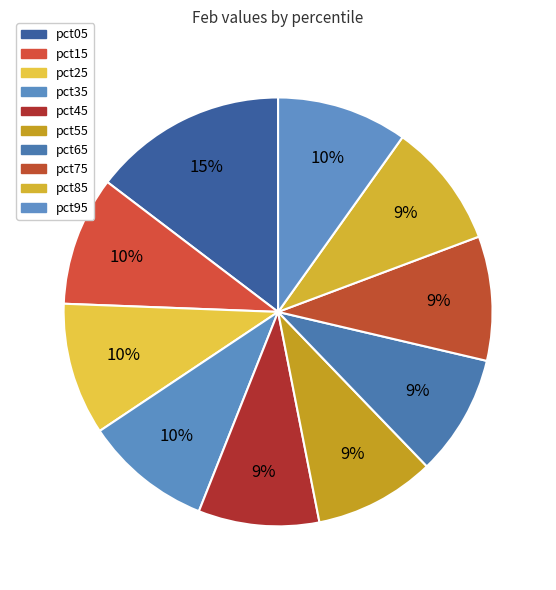

Does pct35 represent more than half of the total?

No